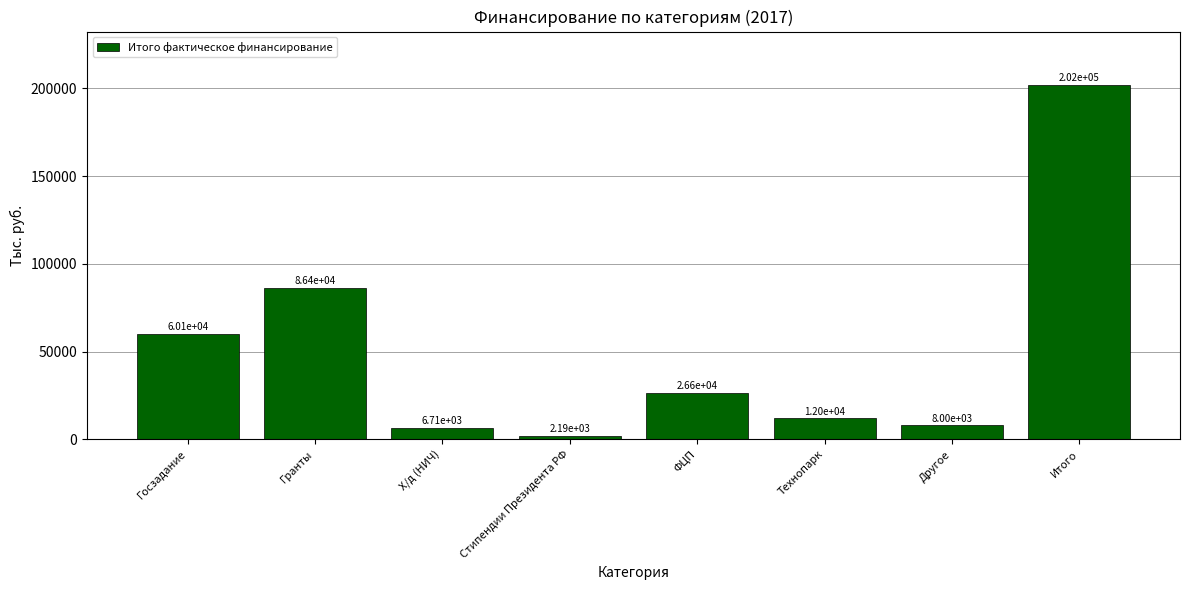

Reading left to right, transcribe all the data shown in this chart.

Госзадание=60132.6	Гранты=86361.0	Х/д (НИЧ)=6713.2	Стипендии Президента РФ=2188.8	ФЦП=26600.0	Технопарк=12000.0	Другое=8000.0	Итого=201995.6